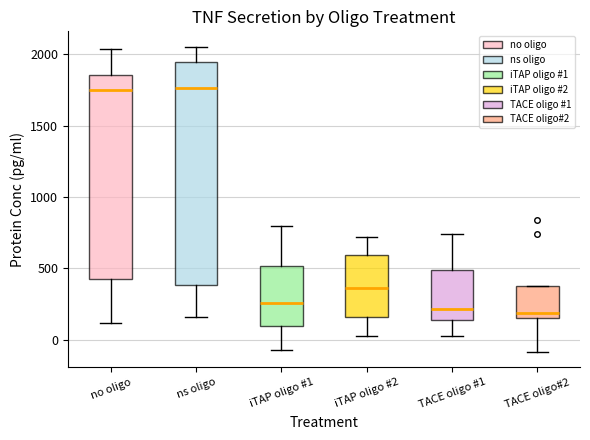

Which box is the tallest, from its lower edge to its upper edge?

ns oligo